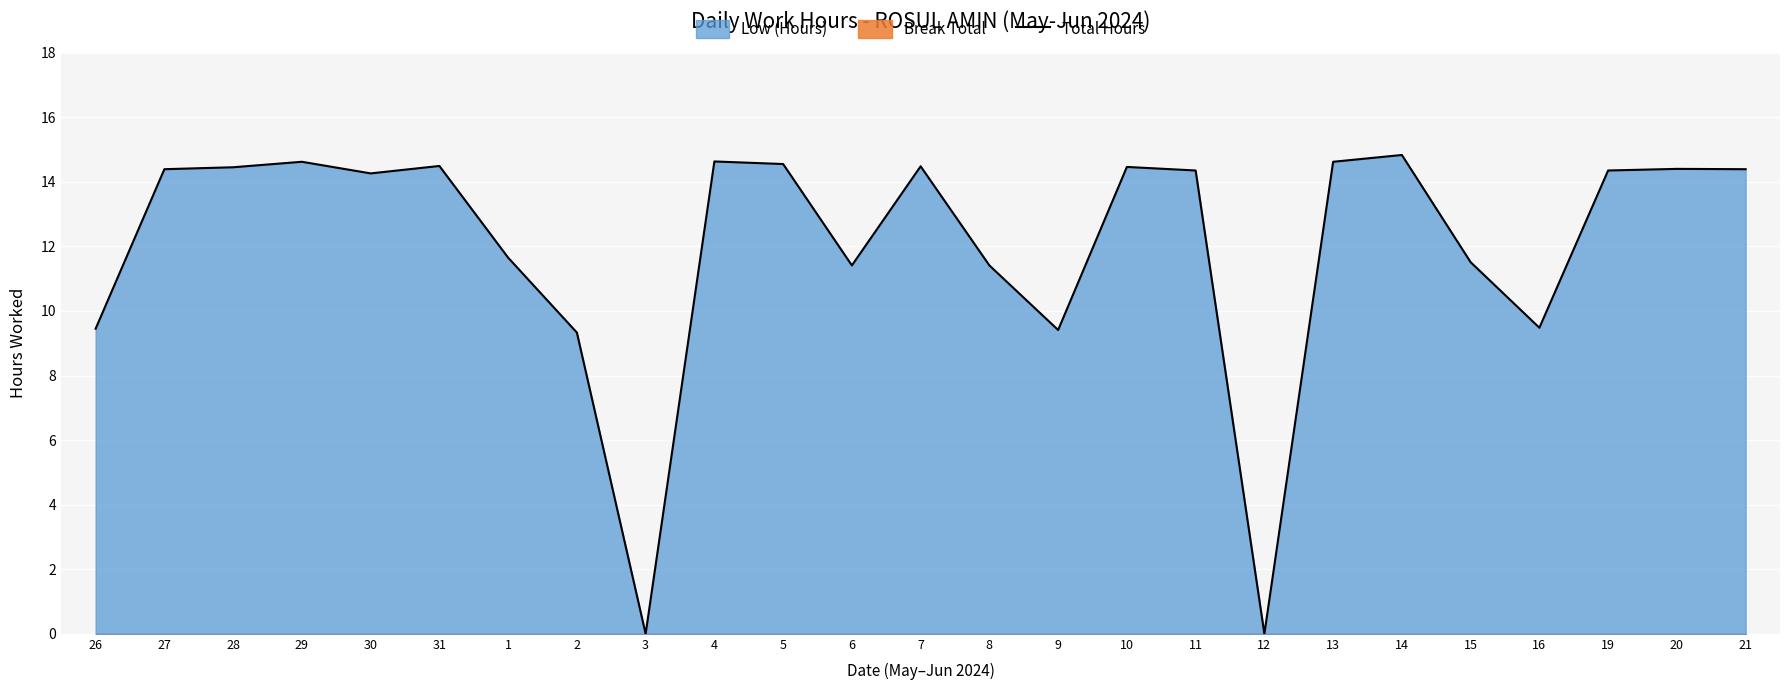

How many points are higher than both their immediate neighbors (excluding endpoints)?

7